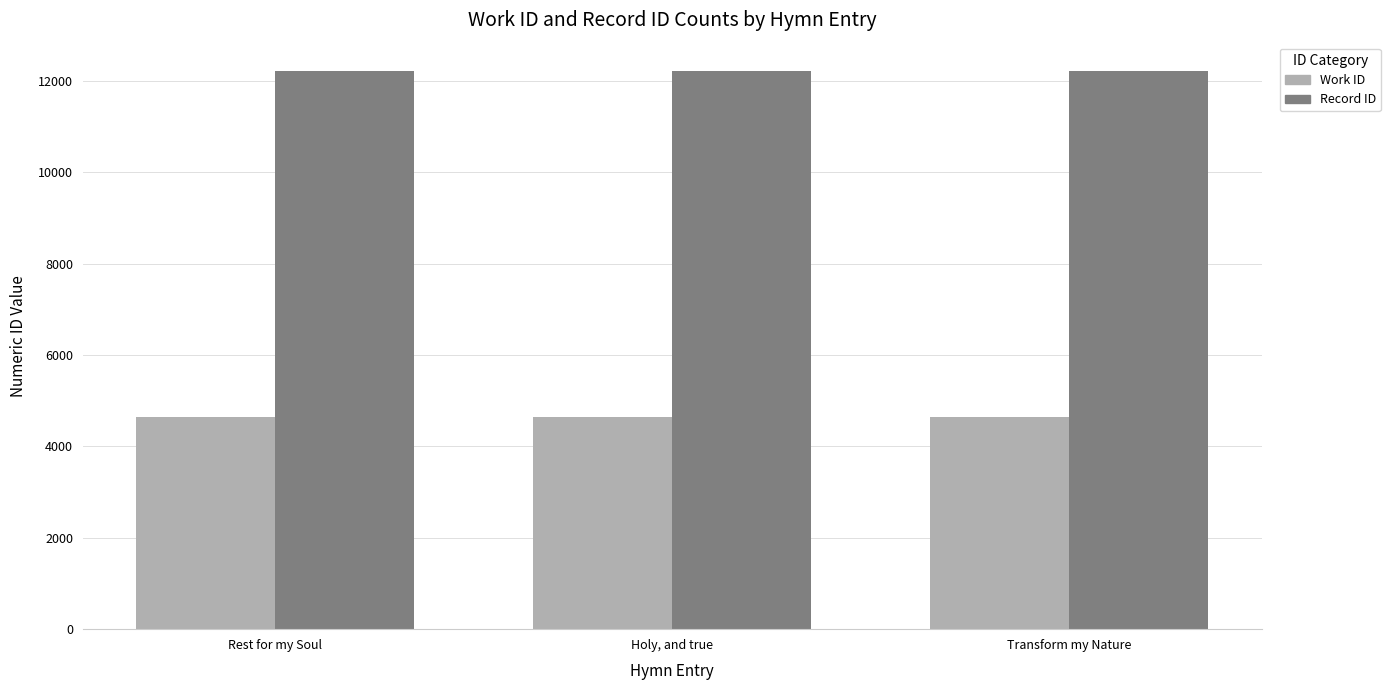

Count the number of categories in the chart.

3